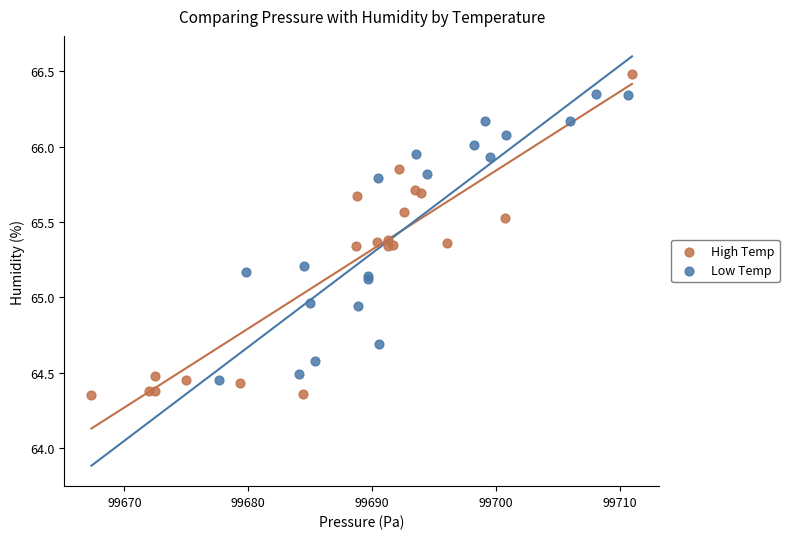

Which series contains the highest Y value?

High Temp